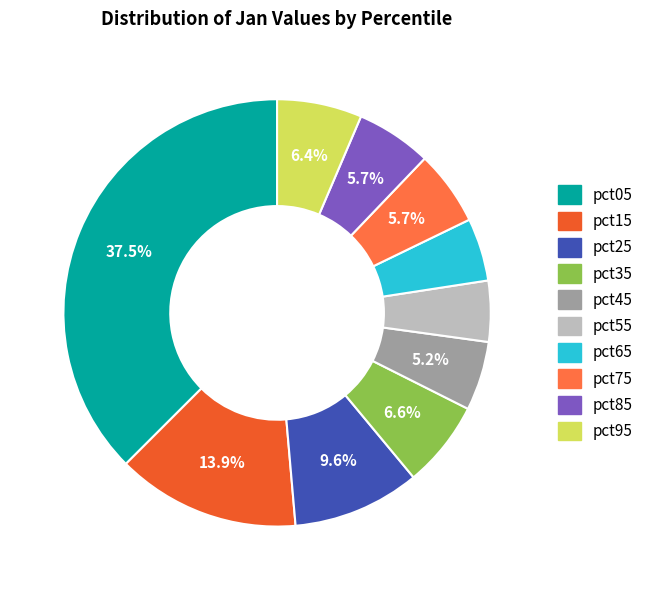

Does any single category account for the majority?

No